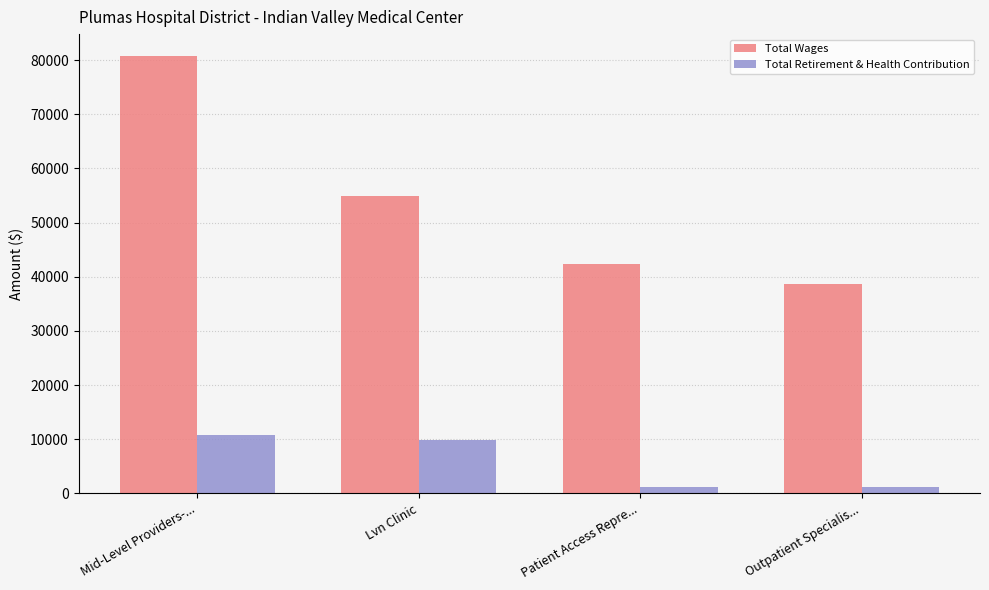

What is the label of the 4th bar from the right?

Mid-Level Providers-...